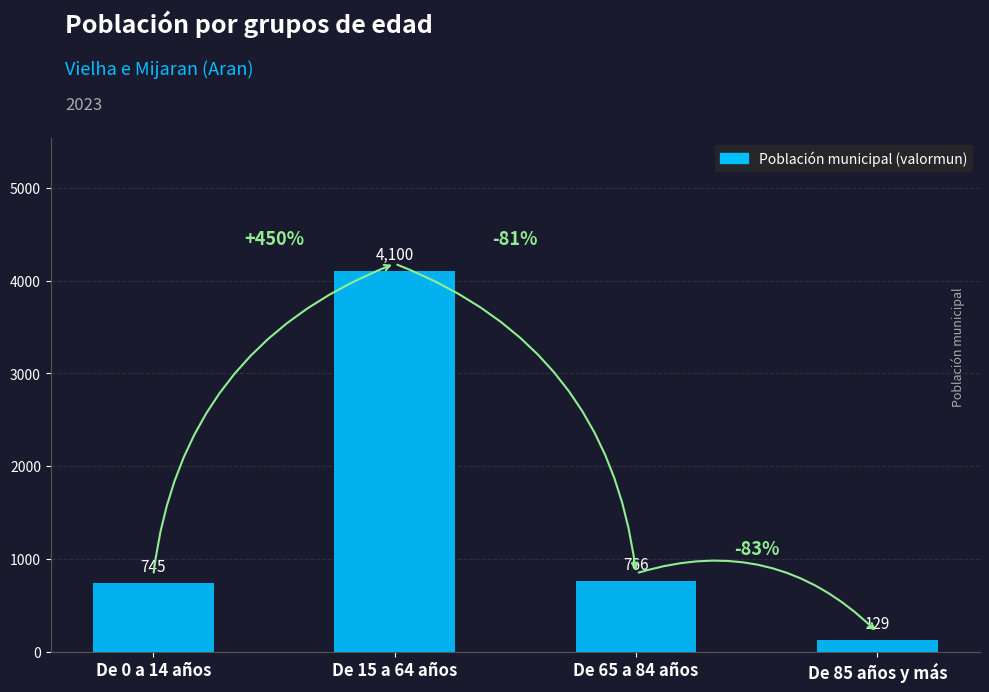

At which label is the value closest to 2114?

De 65 a 84 años